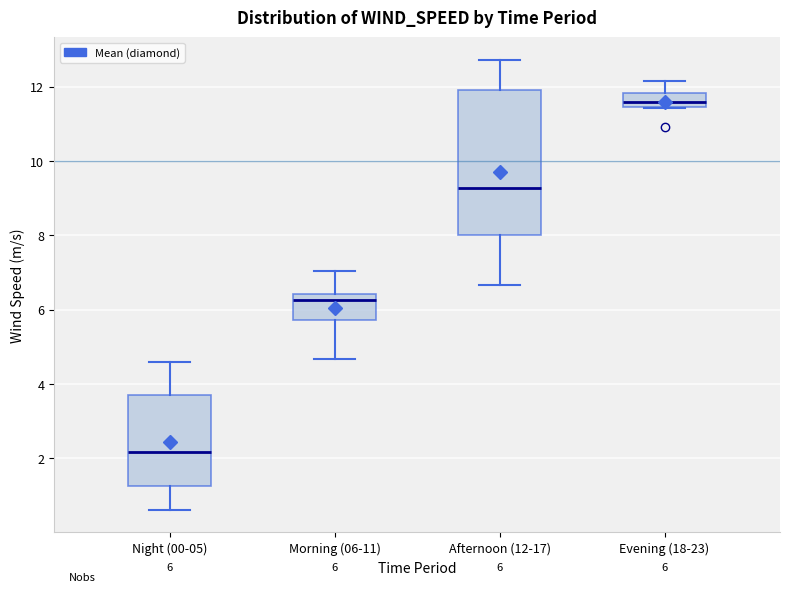

Which box is the tallest, from its lower edge to its upper edge?

Afternoon (12-17)